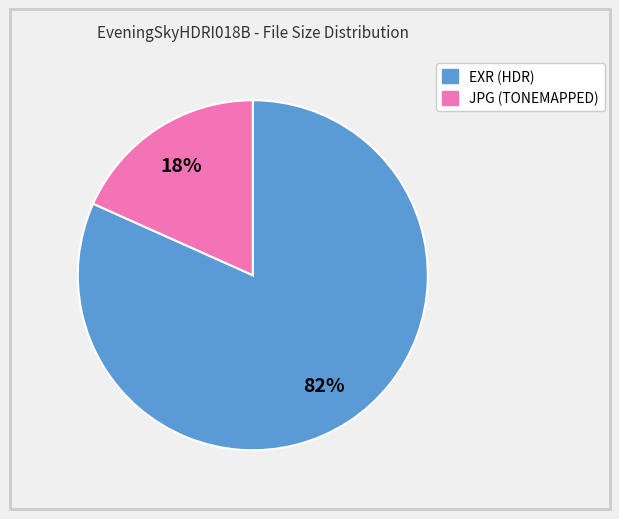

Does any single category account for the majority?

Yes